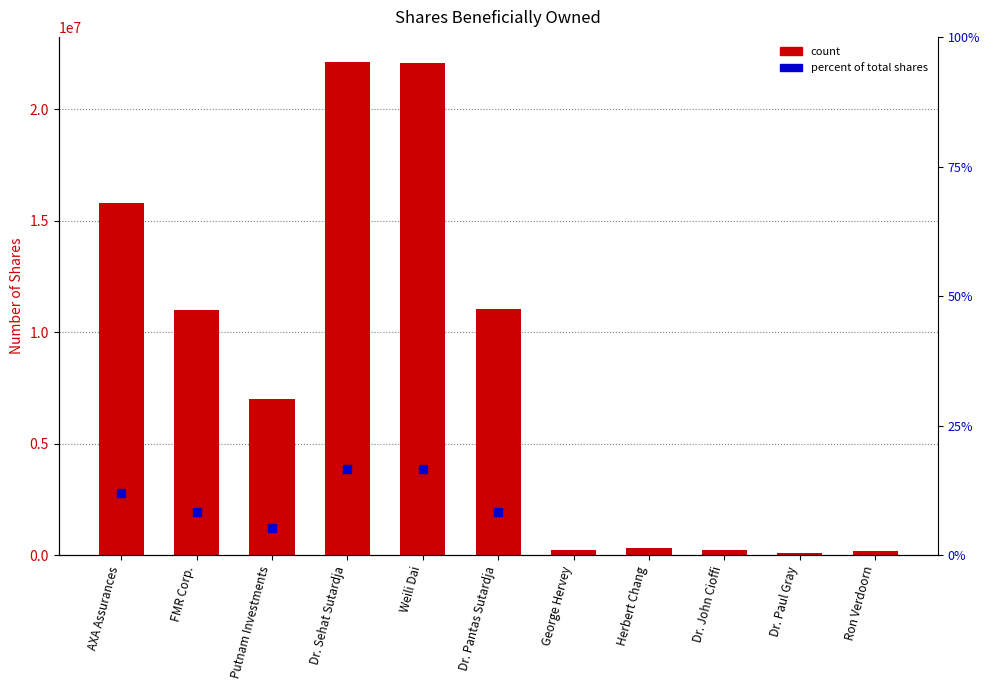

What is the smallest value displayed?

95000